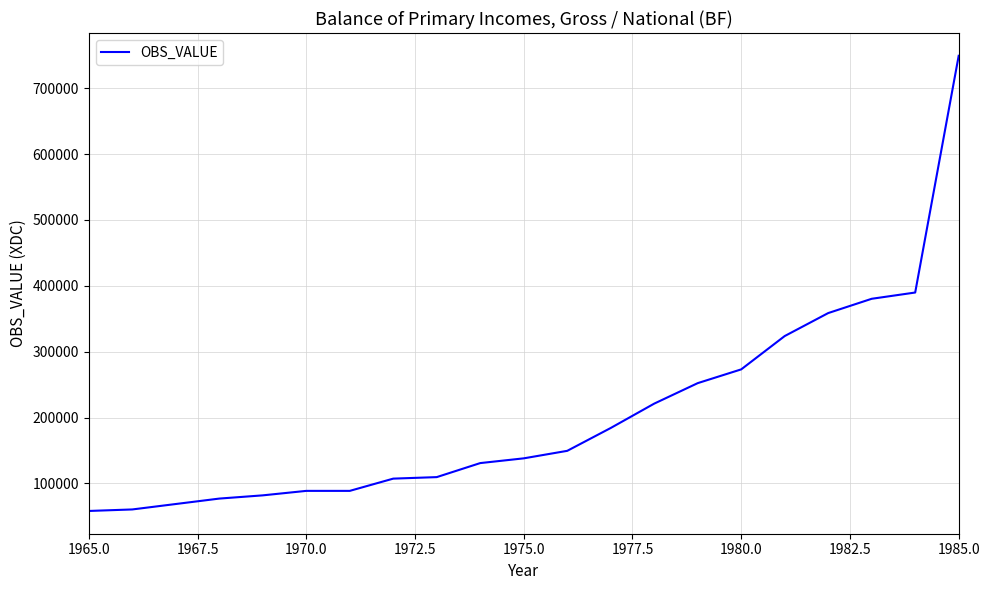

What is the smallest value displayed?

58100